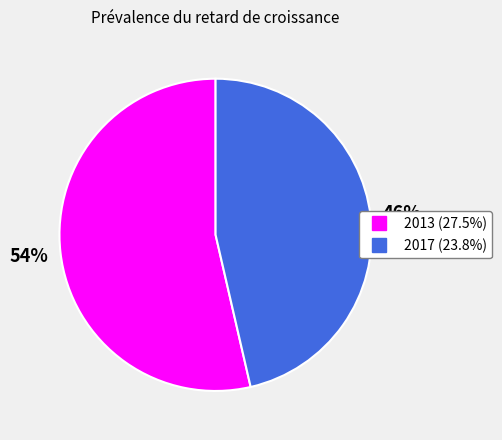

To the nearest percent, what is the average slice percentage?

50%